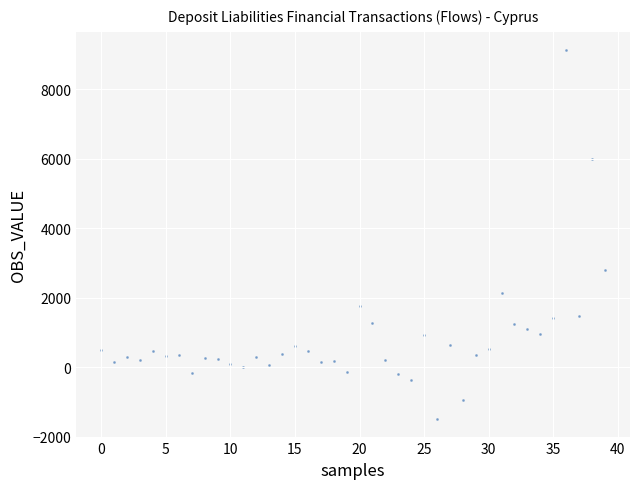

What Y value in the scatter plot is closest to 3815?

2811.7